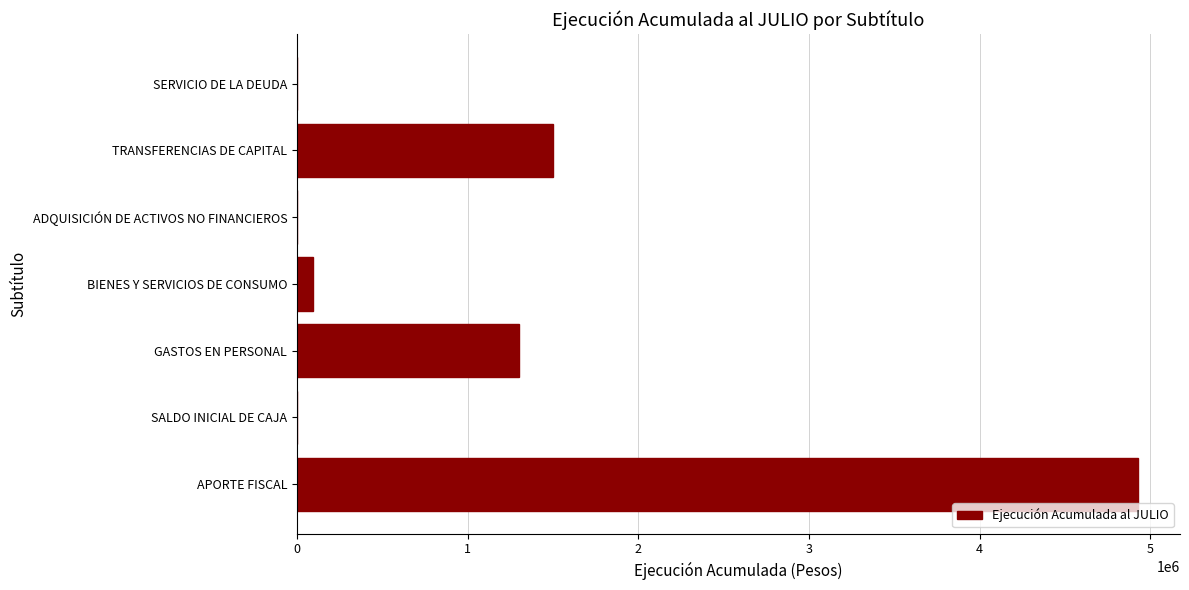

At which label is the value closest to 2463613?

TRANSFERENCIAS DE CAPITAL